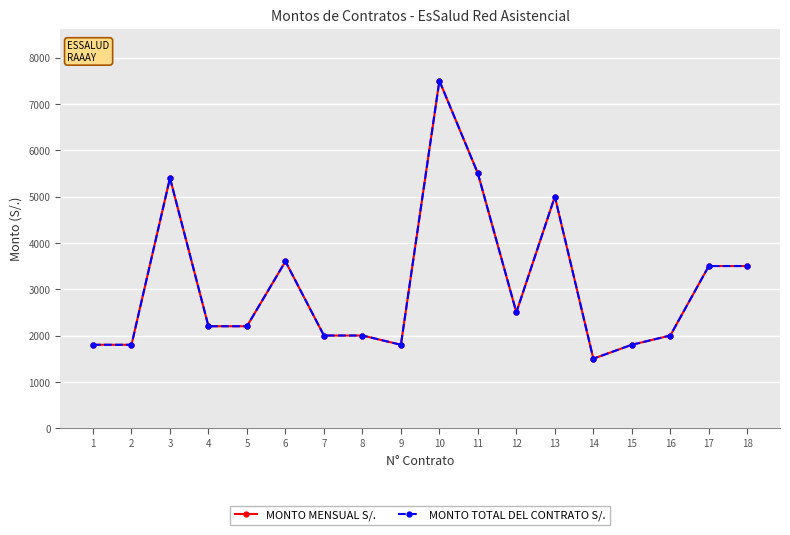

At which category does MONTO MENSUAL S/. reach its first local valley?

9